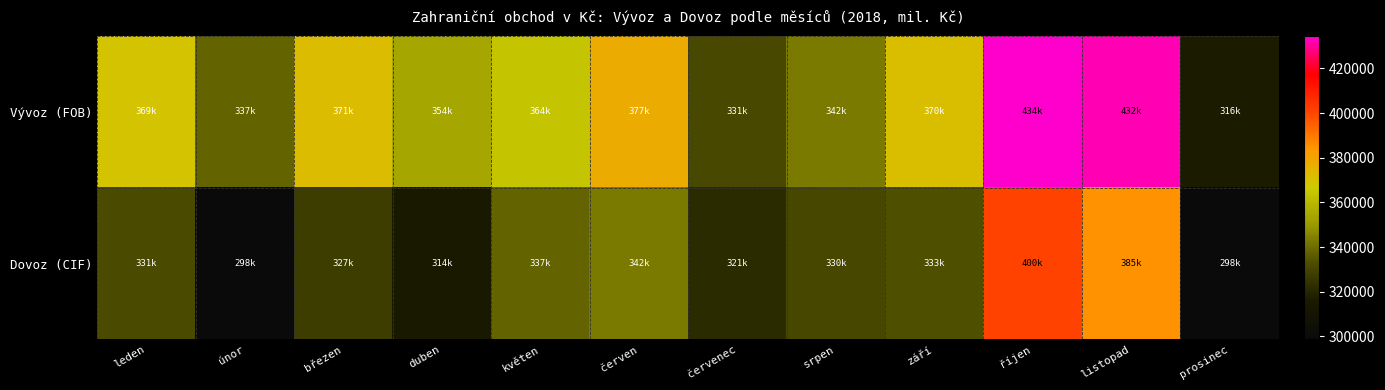

Reading right to left, transcribe all the data shown in this chart.

Vývoz (FOB): prosinec=316530	listopad=432230	říjen=434614	září=370977	srpen=342936	červenec=331484	červen=377379	květen=364412	duben=354254	březen=371832	únor=337833	leden=369366
Dovoz (CIF): prosinec=298648	listopad=385176	říjen=400658	září=333497	srpen=330903	červenec=321544	červen=342836	květen=337475	duben=314623	březen=327318	únor=298603	leden=331888